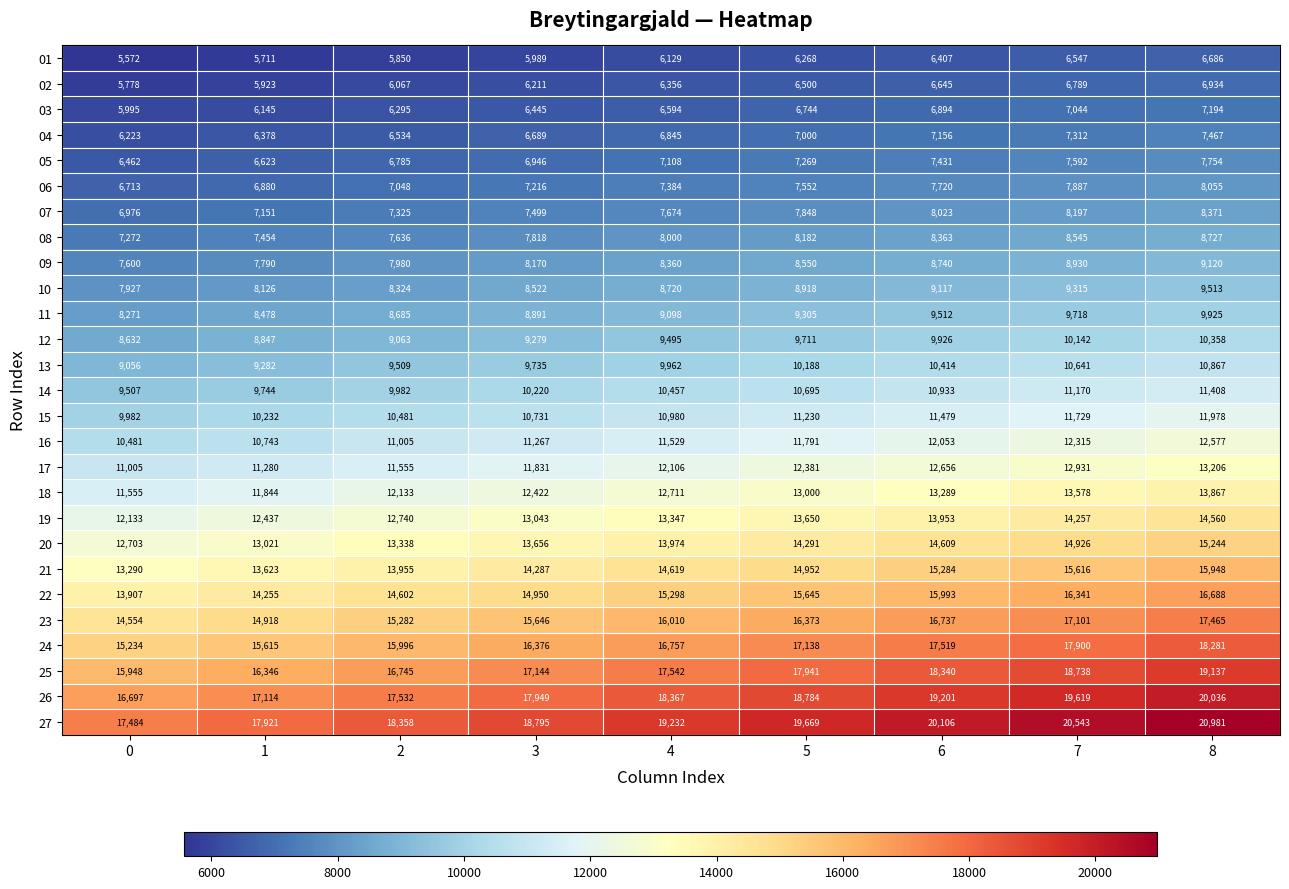

What is the sum of all 13 values?

89654